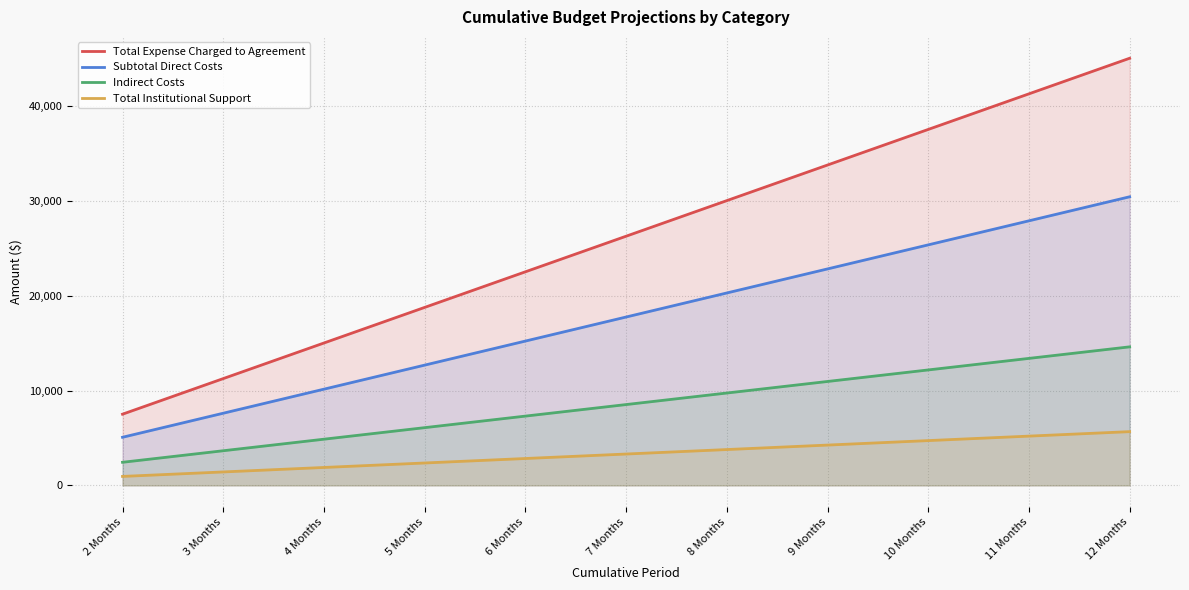

What position from the right is 7 Months?

6